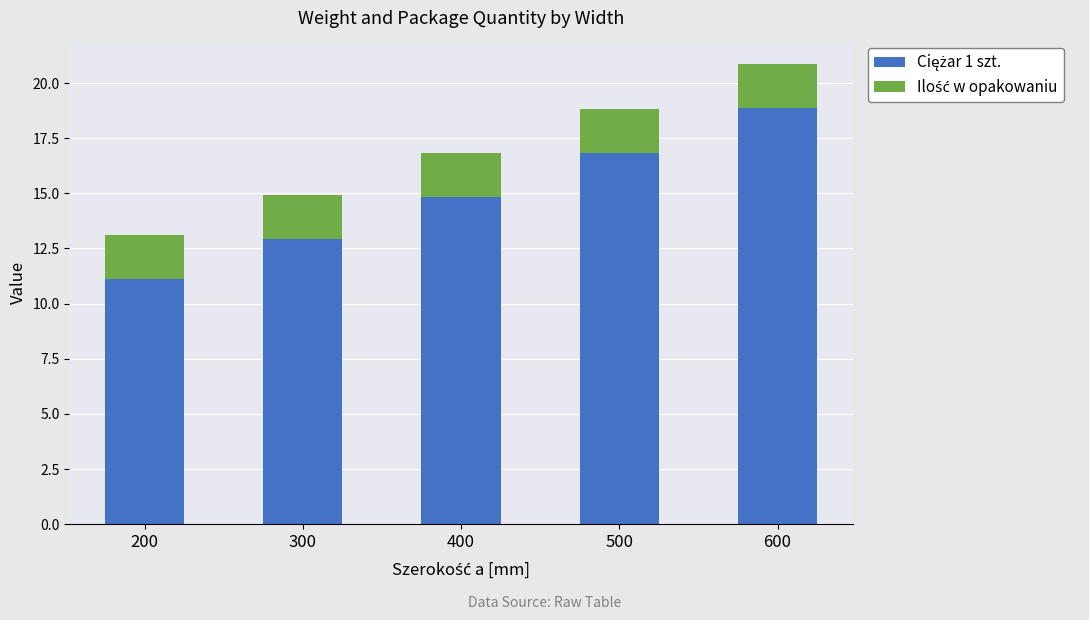

At which category is the sum across all series the highest?

600